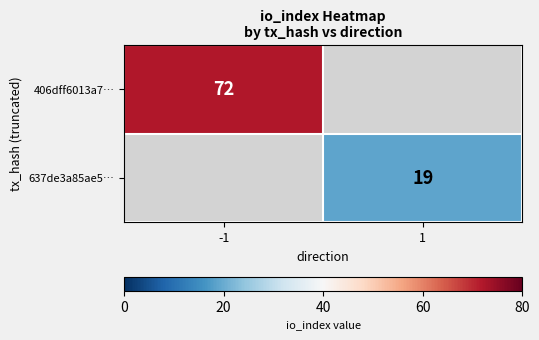

Between 1 and -1, which is larger?

-1